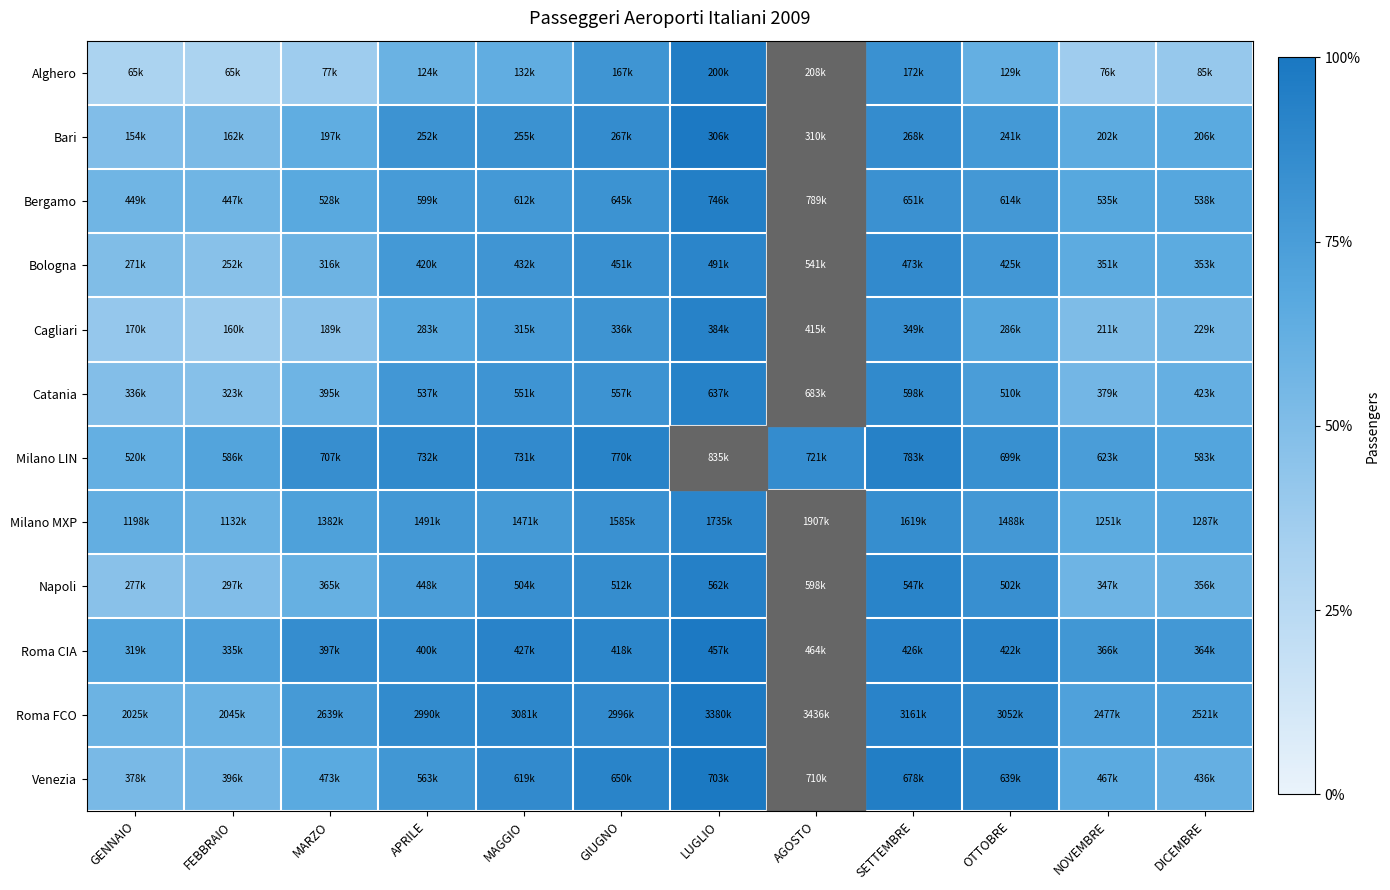

At which category is the sum across all series the highest?

AGOSTO